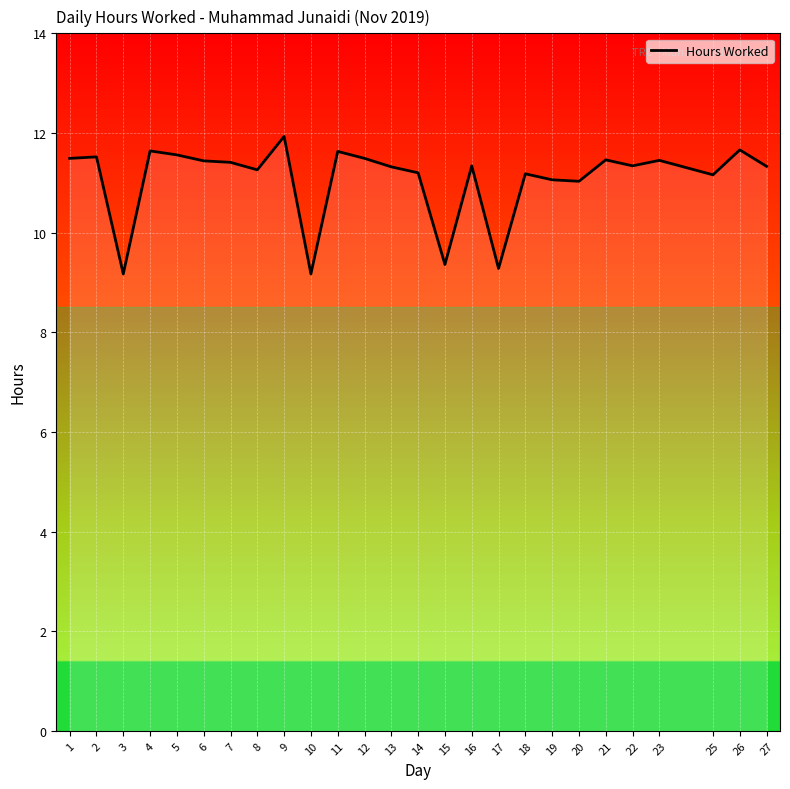

What is the ratio of the value at 20 to the value at 27?

1.0